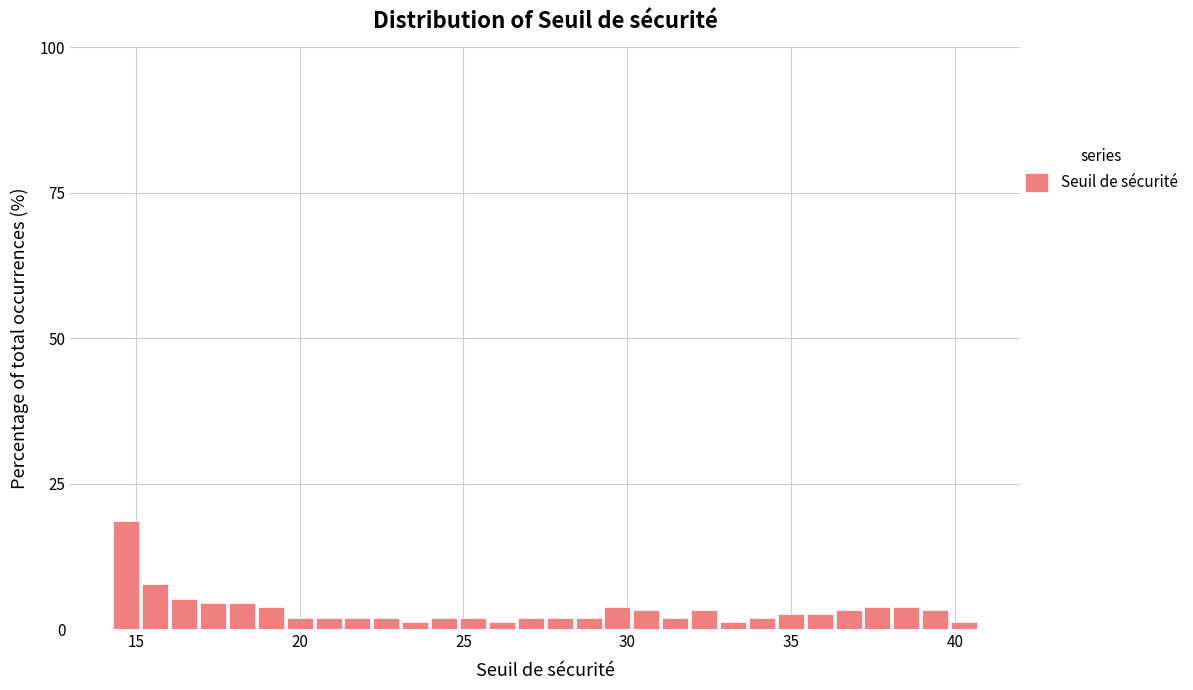

Read against the x-axis, roughly where is the centre of the tallest bar?

14.5